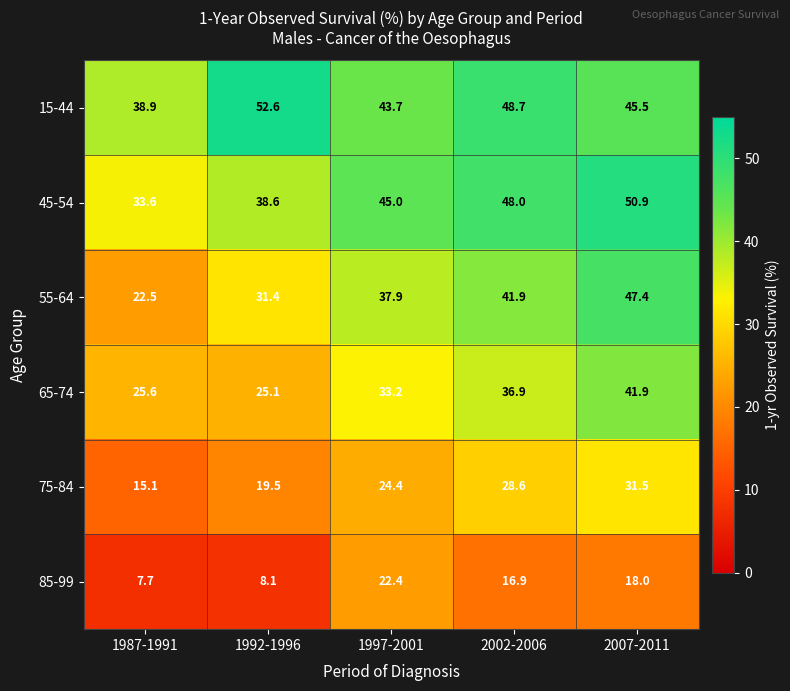

What is the spread (max minus min) of values at 2002-2006?

31.8